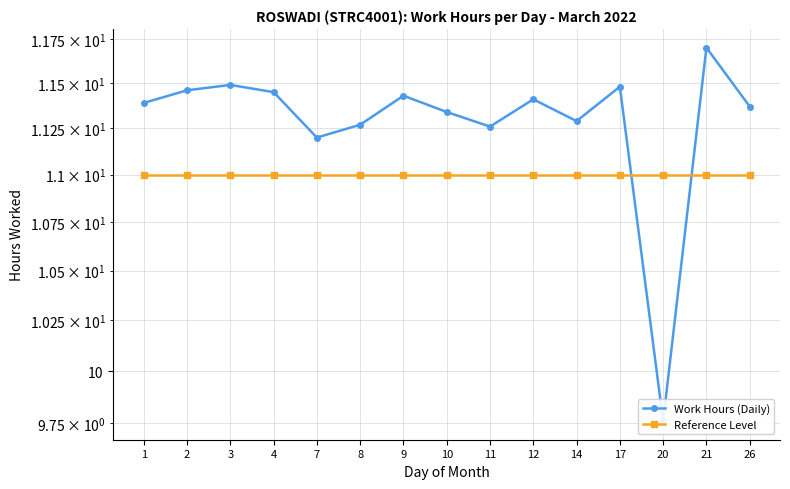

Where is Work Hours (Daily) nearest to the value 10?

20